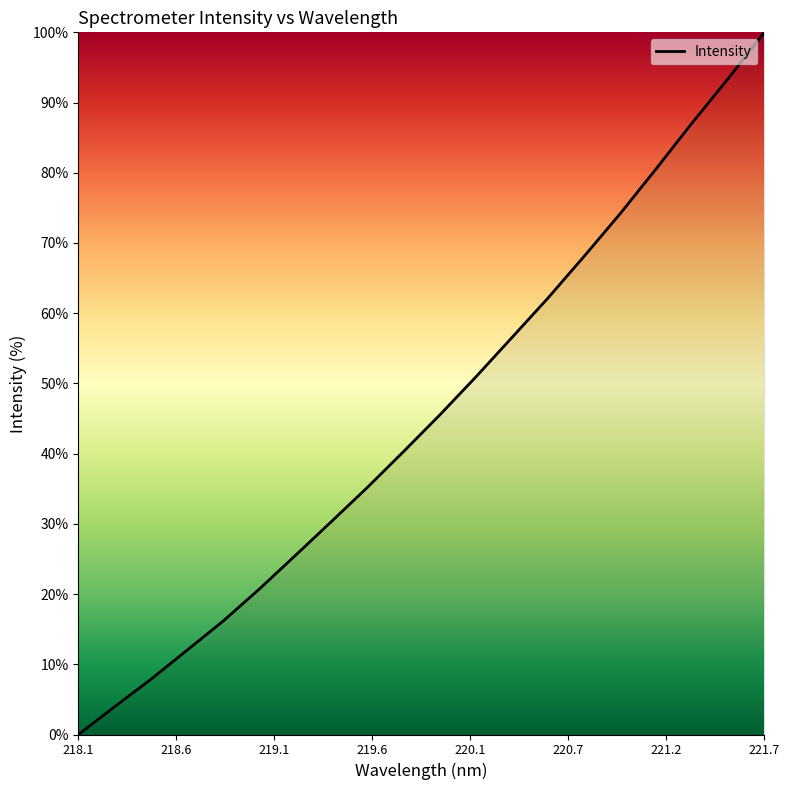

What is the difference between the maximum and minimum values?

100.0